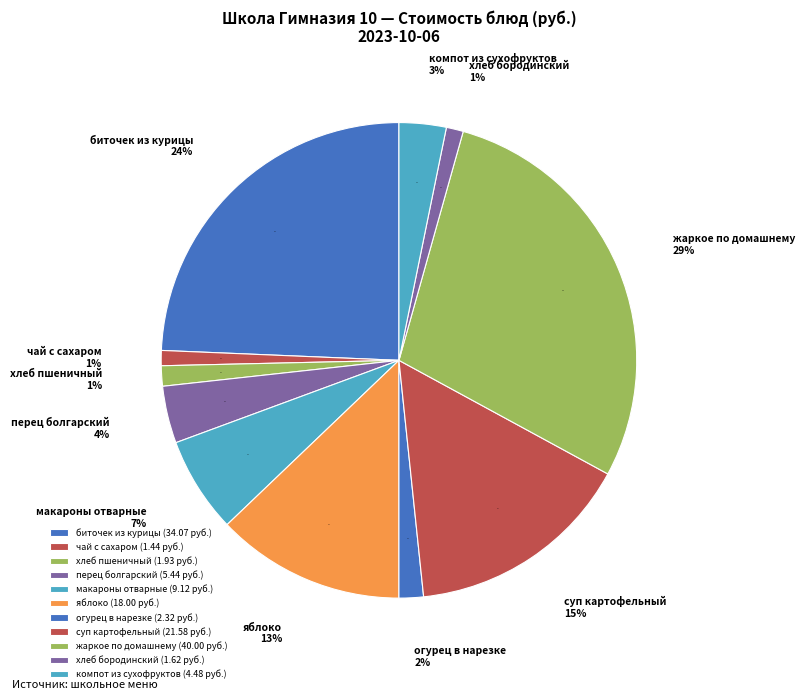

Approximately how many times larger is the value at компот из сухофруктов compared to огурец в нарезке?

1.9